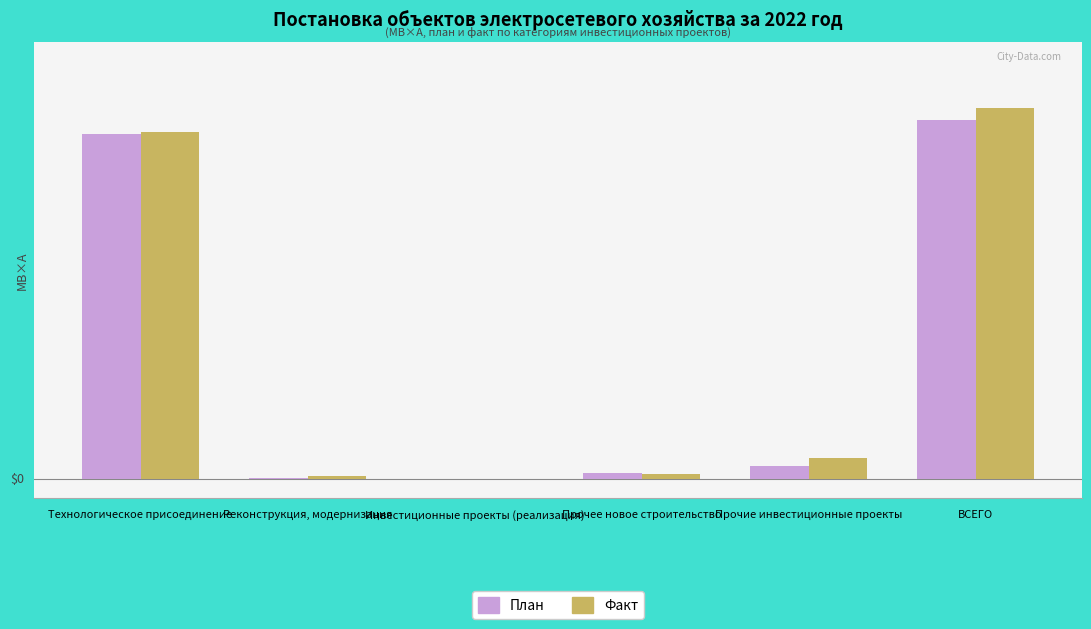

What is the difference between the highest and lowest values at ВСЕГО?

3.0